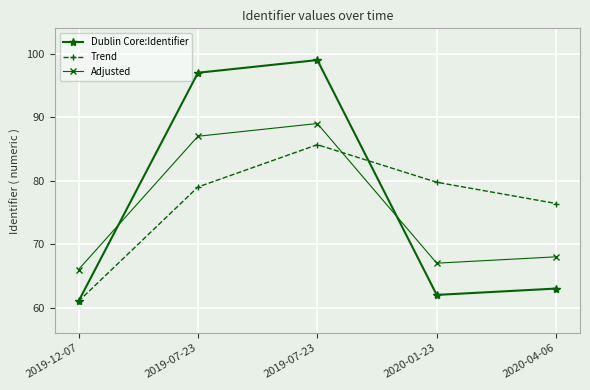

What are all the series names shown in the legend?

Dublin Core:Identifier, Trend, Adjusted